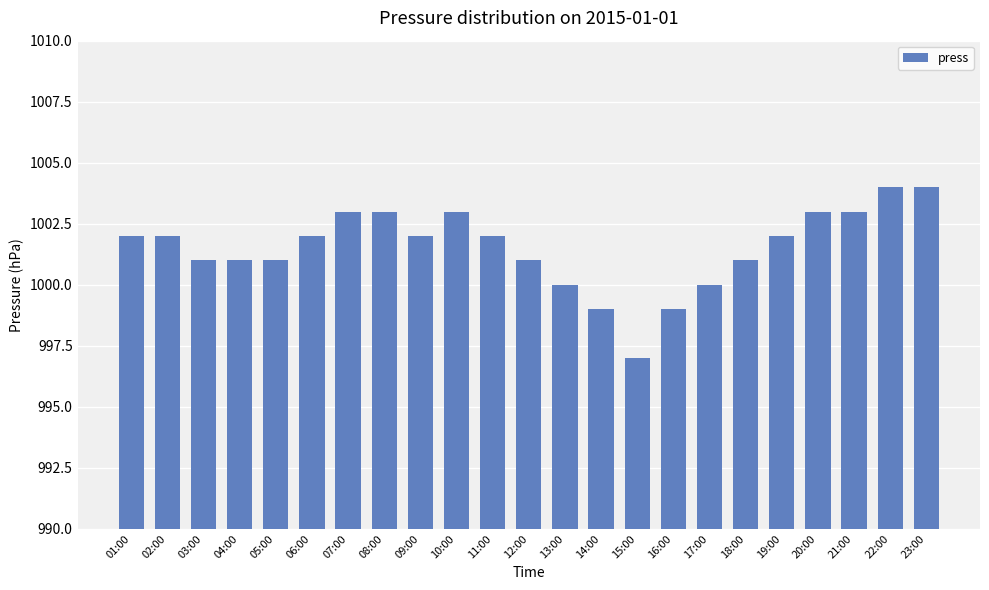

What is the difference between the maximum and minimum values?

7